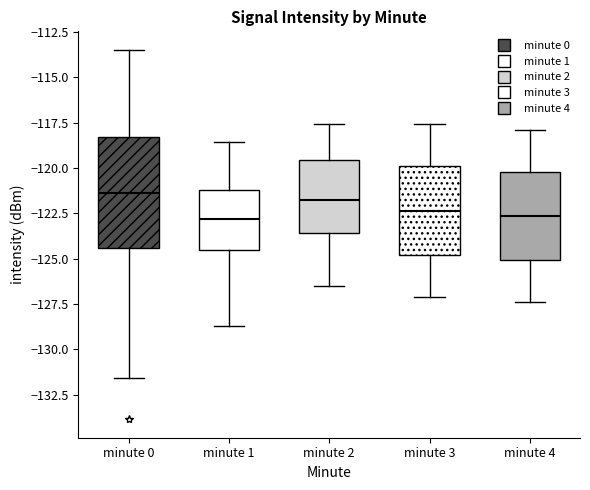

Reading left to right, transcribe this box plot: for each box, give where its median line is, the range the box spans, and where its two whiskers end, as read against the y-axis. The values are not printed on the chart, so give them approximately, as read against the axis.

minute 0: median -121.5, box -124.5 to -118.5, whiskers -131.5 to -113.5
minute 1: median -123.0, box -124.5 to -121.0, whiskers -128.5 to -118.5
minute 2: median -121.5, box -123.5 to -119.5, whiskers -126.5 to -117.5
minute 3: median -122.5, box -125.0 to -120.0, whiskers -127.0 to -117.5
minute 4: median -122.5, box -125.0 to -120.0, whiskers -127.5 to -118.0